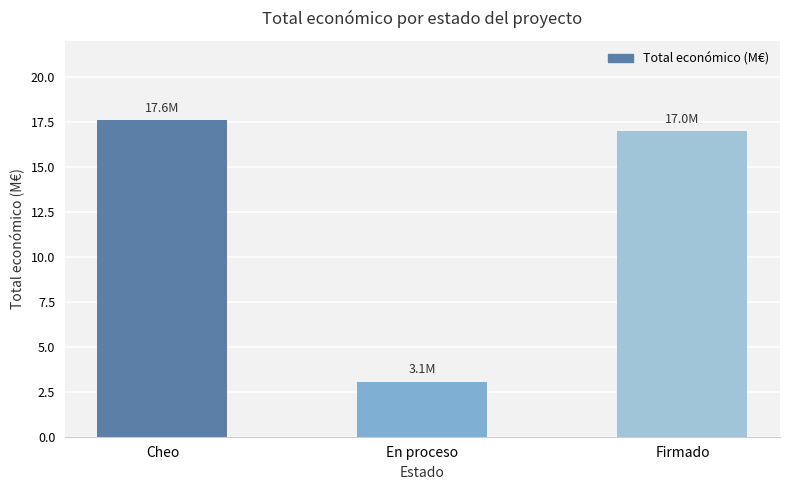

Reading left to right, what are all the values shown in this chart?

17.6	3.1	17.0